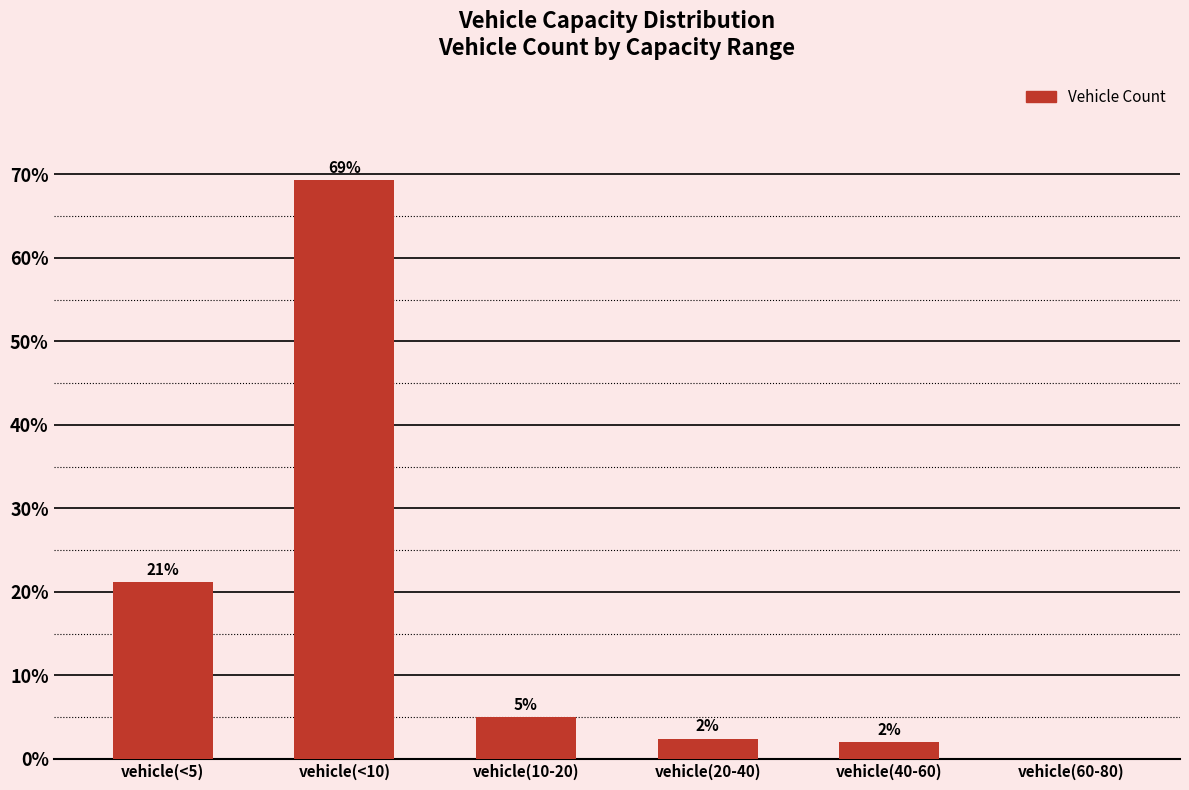

Between vehicle(40-60) and vehicle(20-40), which is larger?

vehicle(20-40)